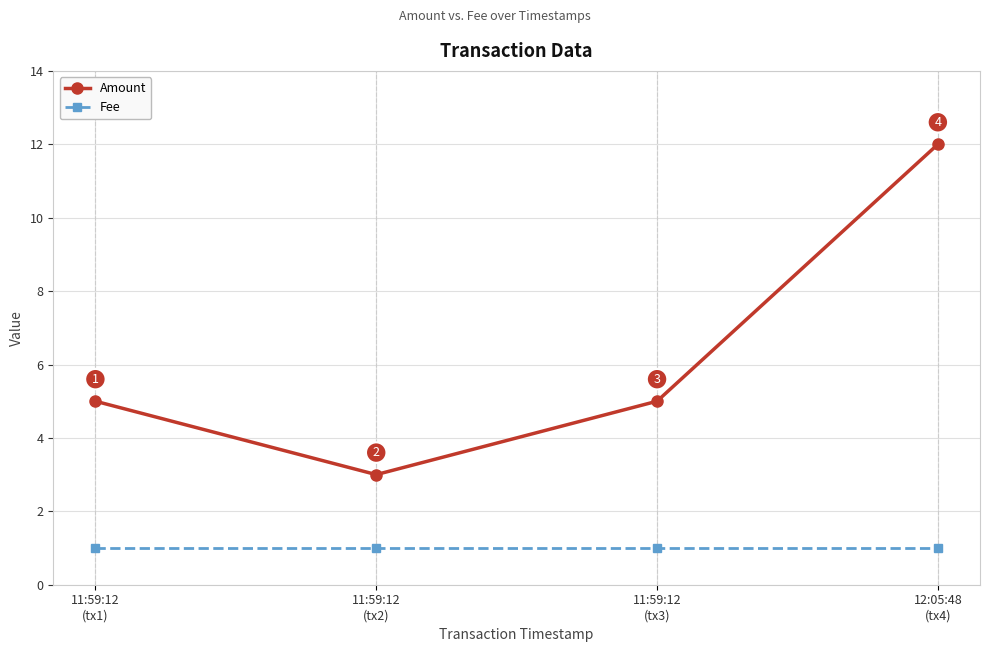

True or false: Amount and Fee intersect in this chart.

False